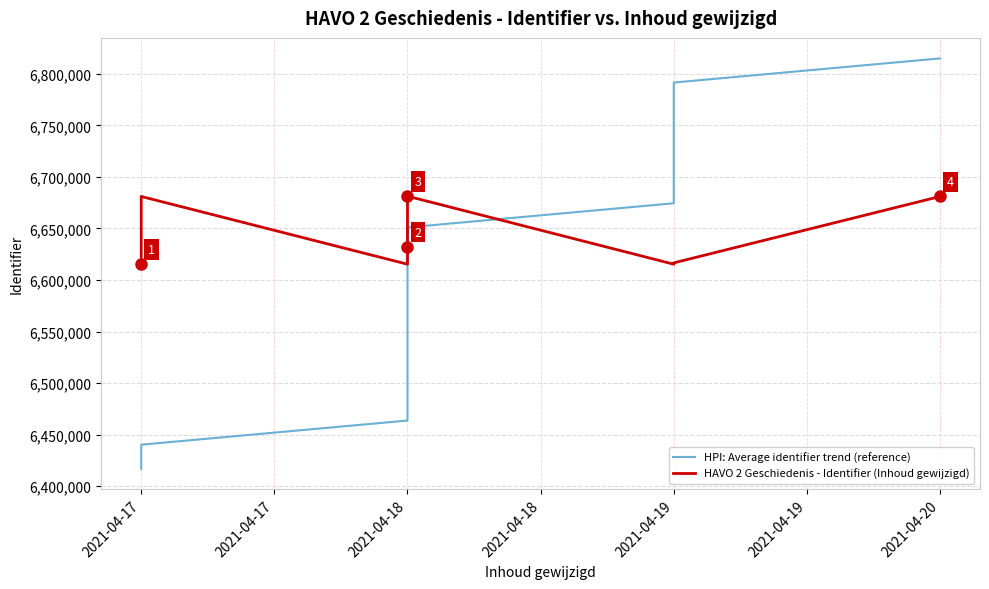

What is the difference between the highest and lowest values at 2021-04-19?

59115.2